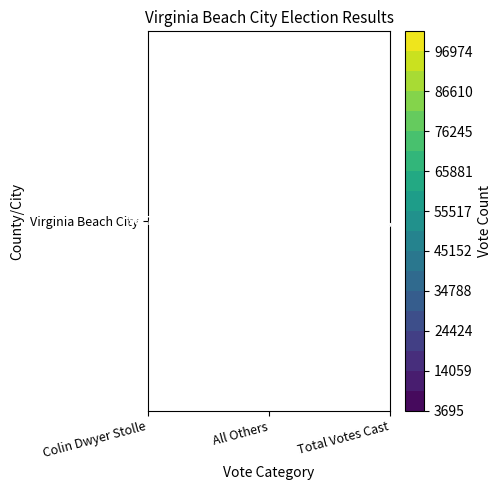

Reading left to right, extract all data points from this chart.

98710	3446	102156